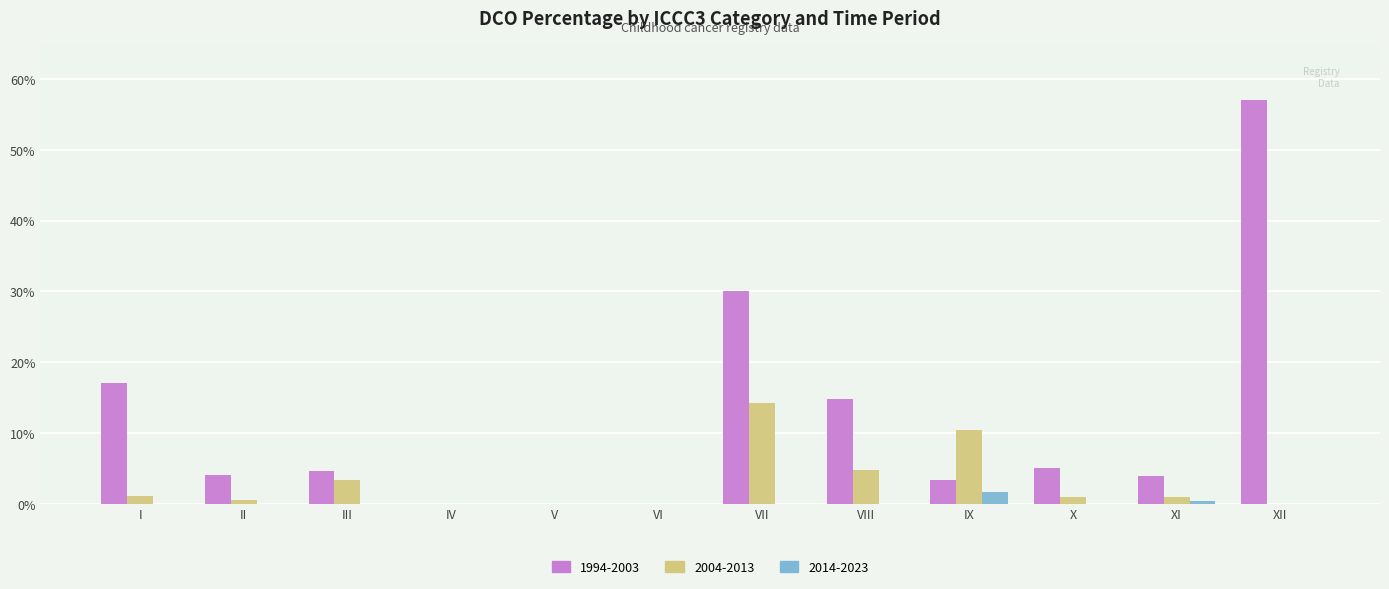

Count the number of categories in the chart.

12